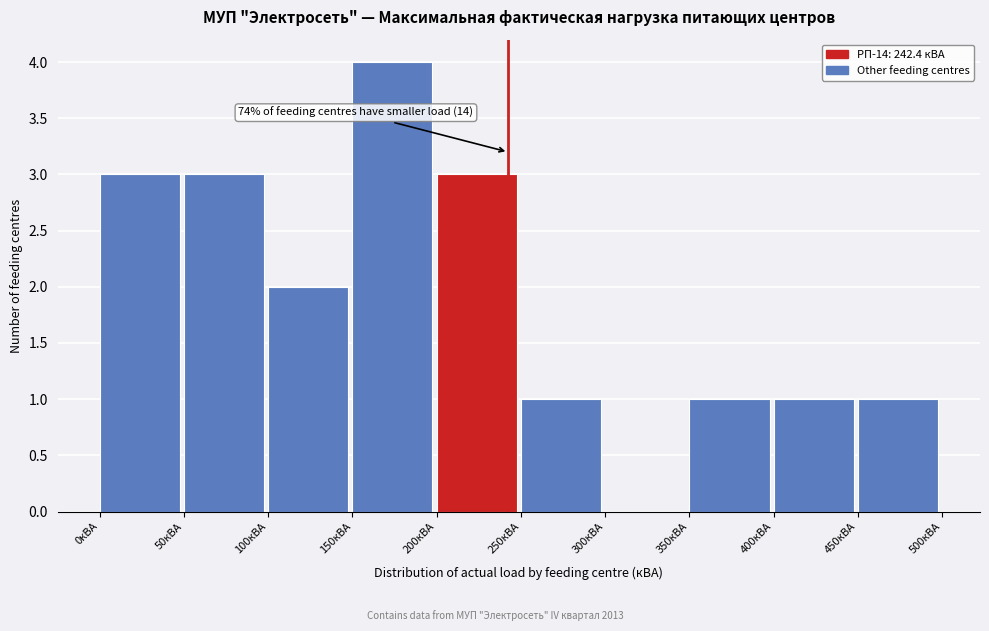

Which range on the x-axis has the tallest bar?

150 to 200